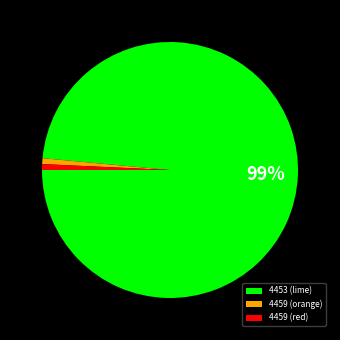

Does 4459 (orange) account for over 50% of the chart?

No